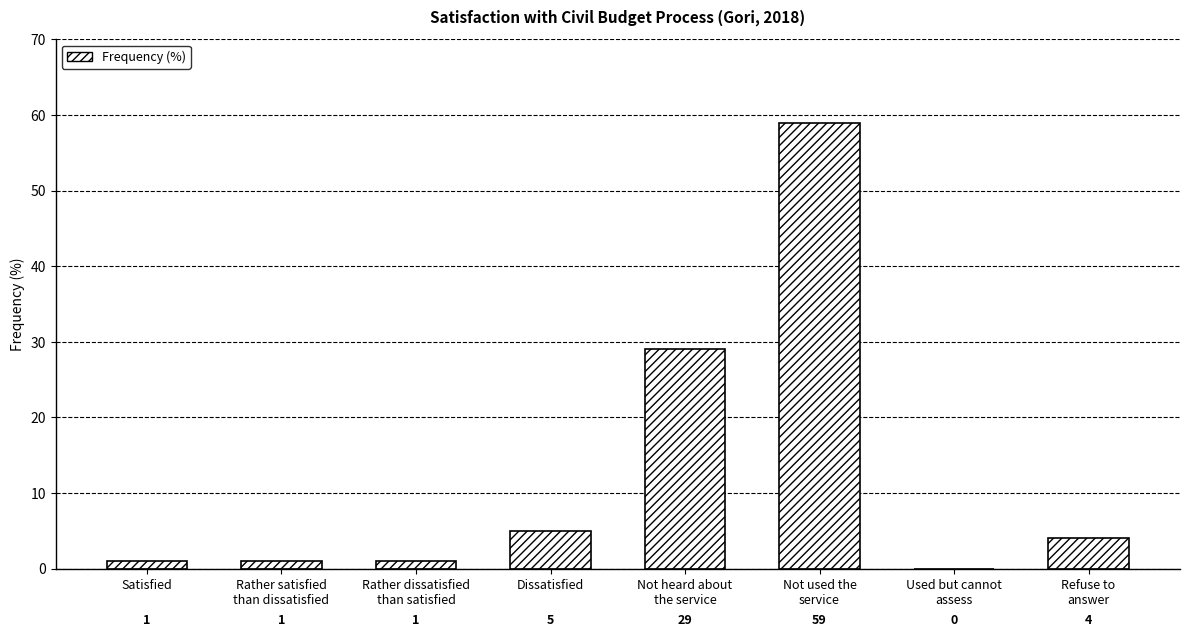

What is the sum of all values?

100